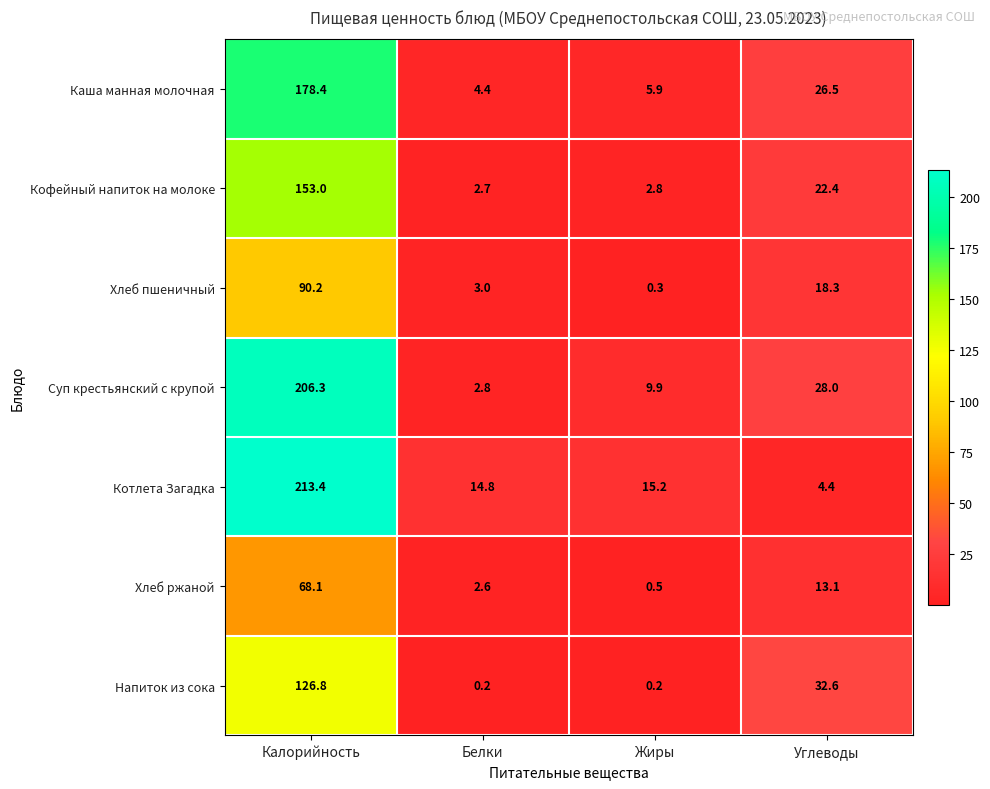

The value of Суп крестьянский с крупой at Калорийность is 272.1. True or false?

False